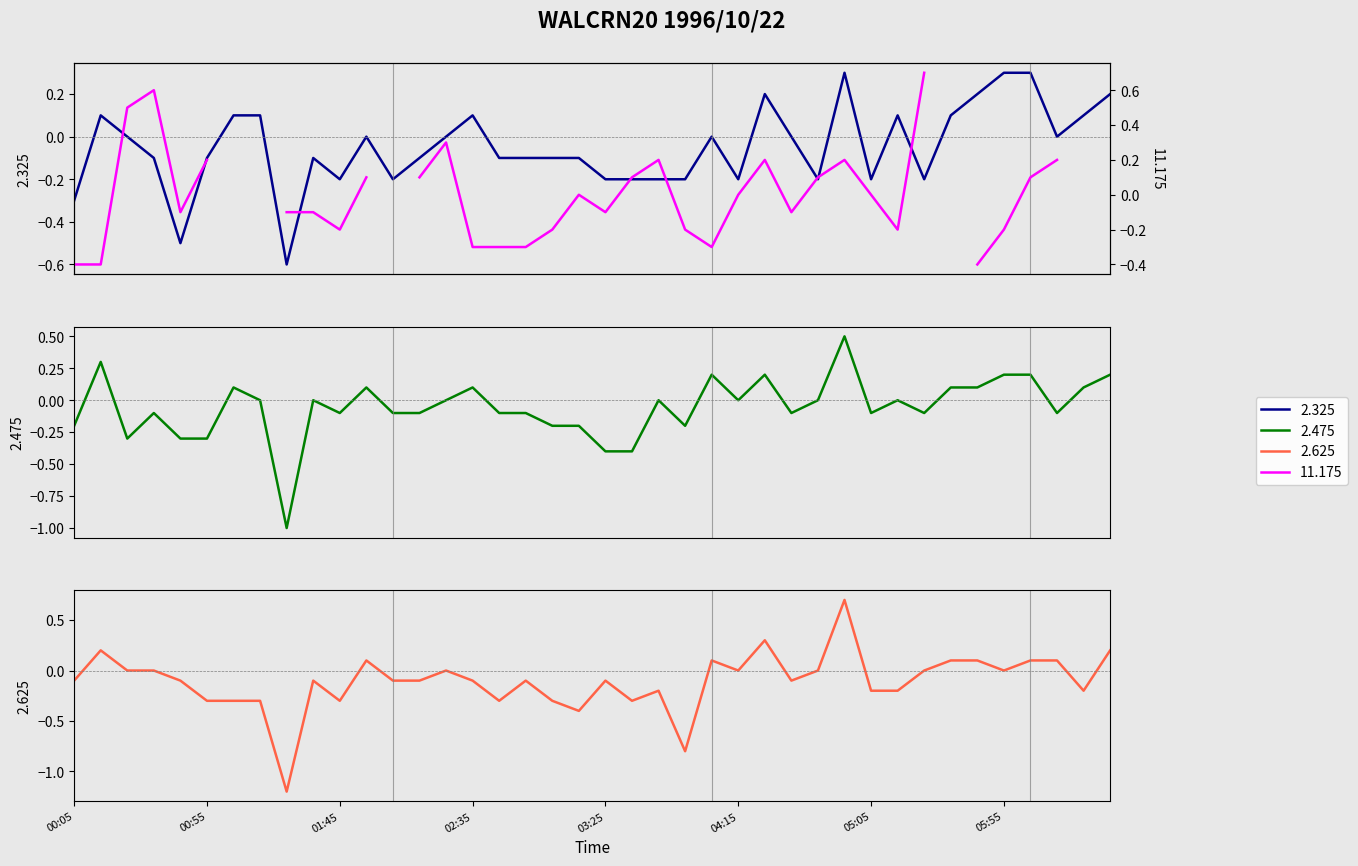

Does the chart display data point markers on the line(s)?

No